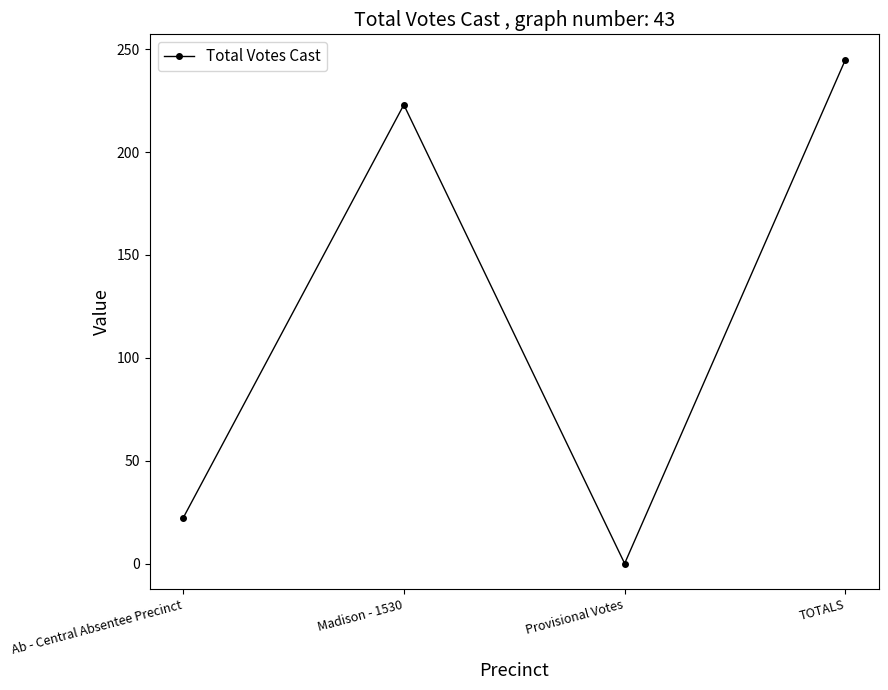

The chart shows a value of 136 at Provisional Votes. True or false?

False